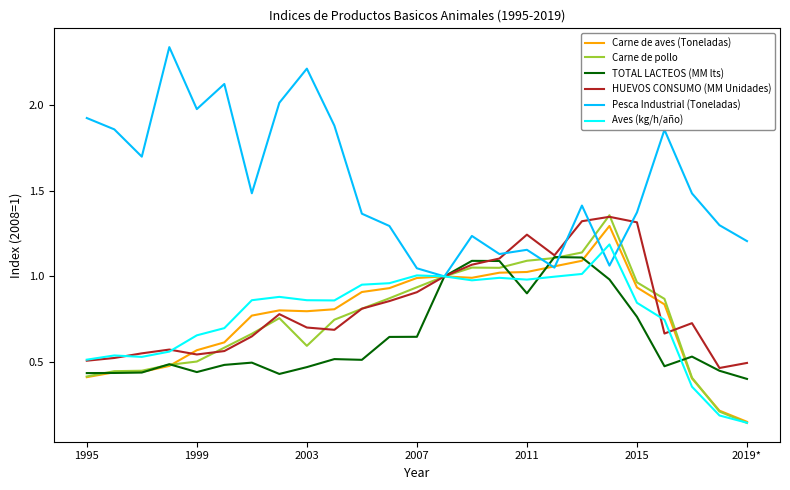

Which series has the widest spread of values?

Pesca Industrial (Toneladas)